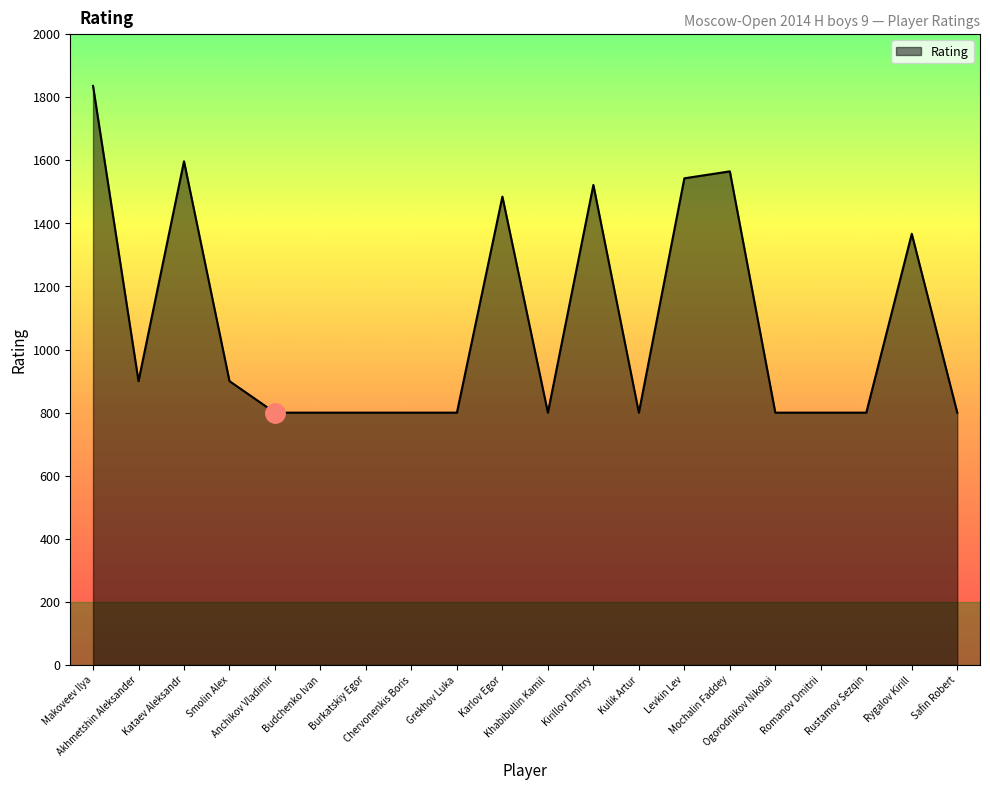

What is the difference between the maximum and minimum values?

1036